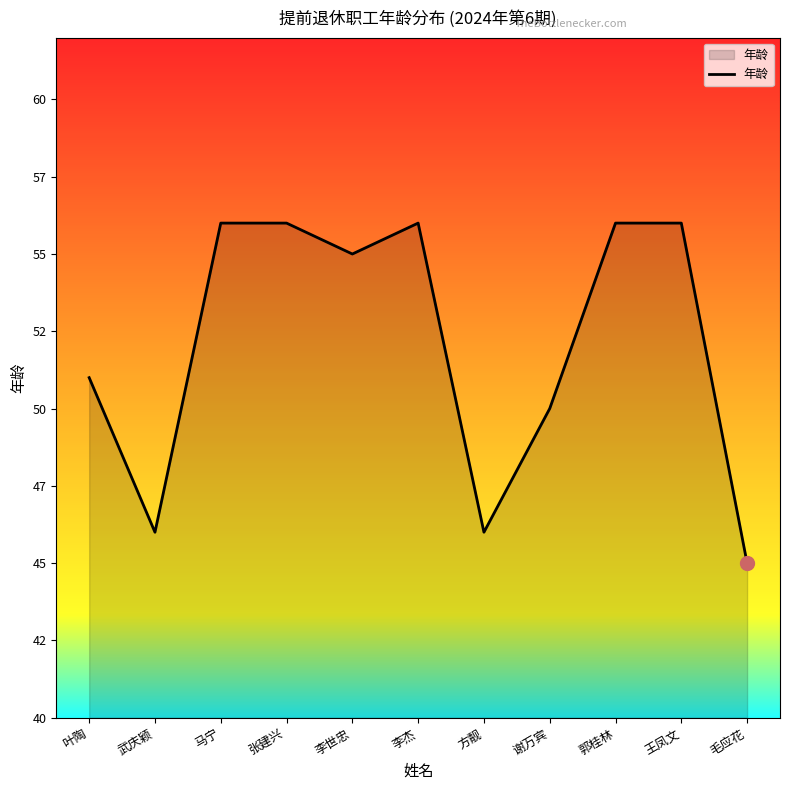

Reading left to right, transcribe all the data shown in this chart.

叶陶=51	武庆颖=46	马宁=56	张建兴=56	李世忠=55	李杰=56	方靓=46	谢万宾=50	郭桂林=56	王凤文=56	毛应花=45